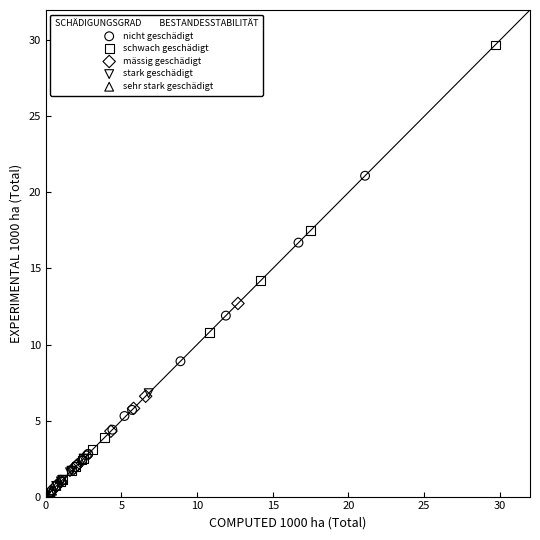

Which series has the widest spread of Y values?

schwach geschädigt